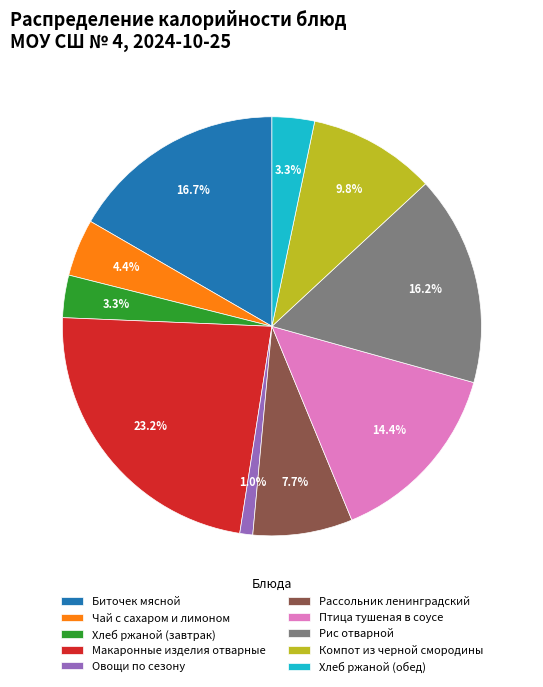

Is Компот из черной смородины the majority of the pie?

No